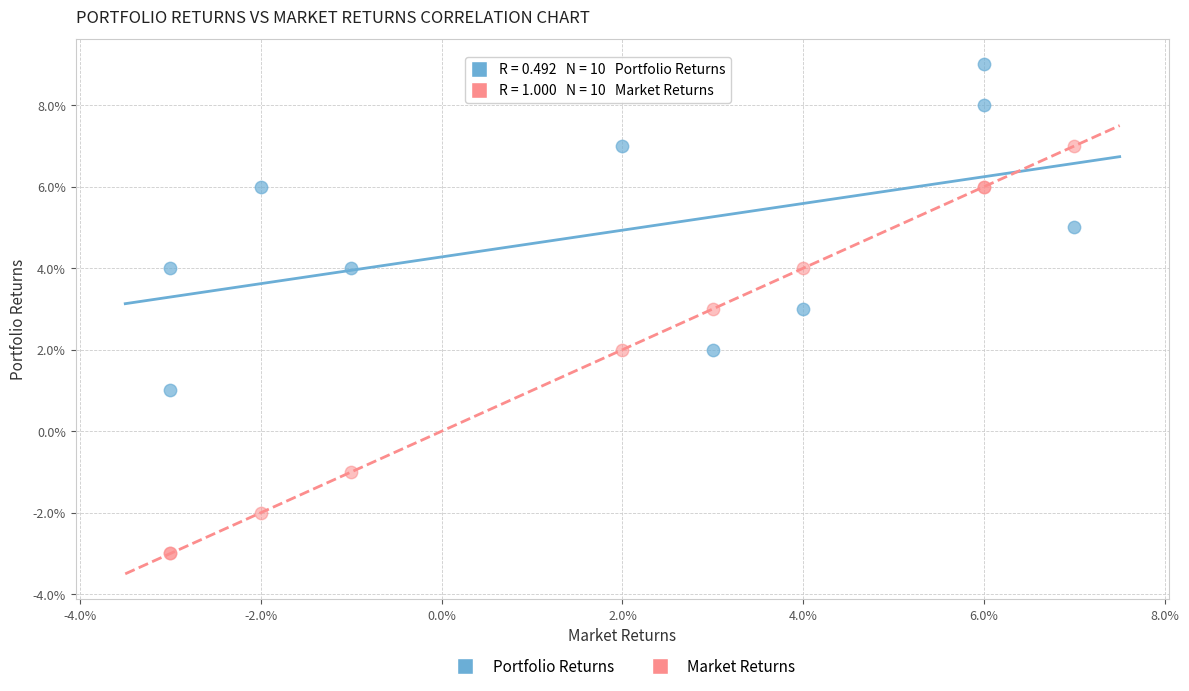

Which series contains the highest Y value?

Portfolio Returns